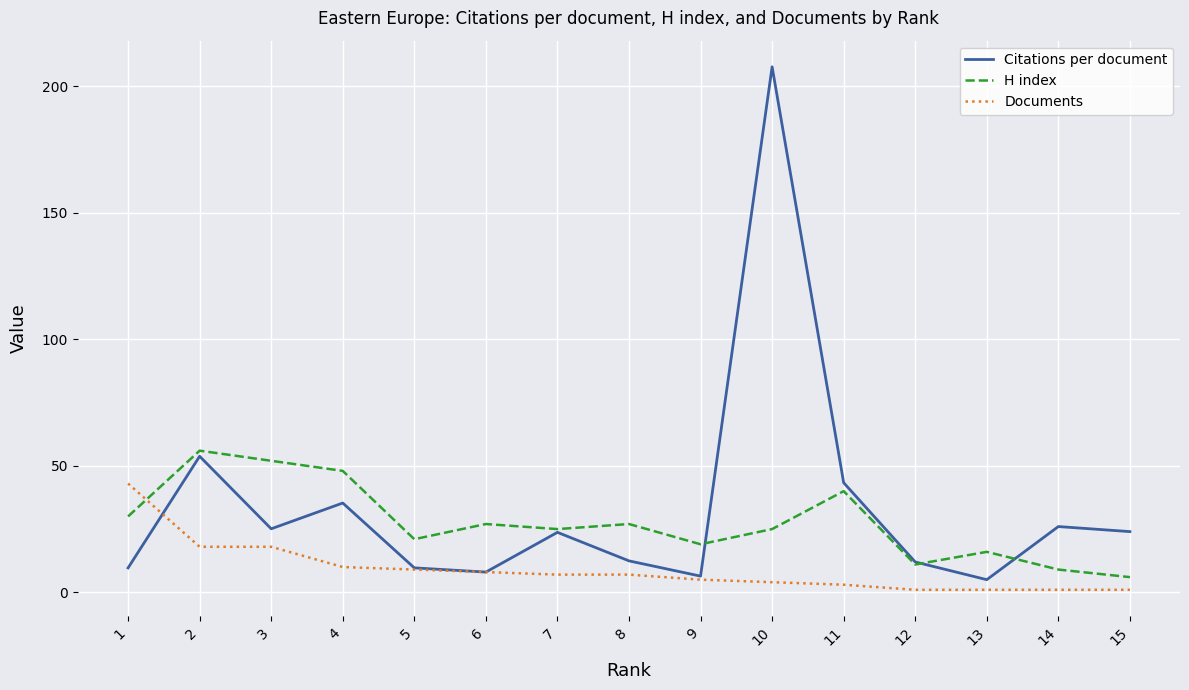

What is the difference between the Citations per document values at 13 and 14?

21.0